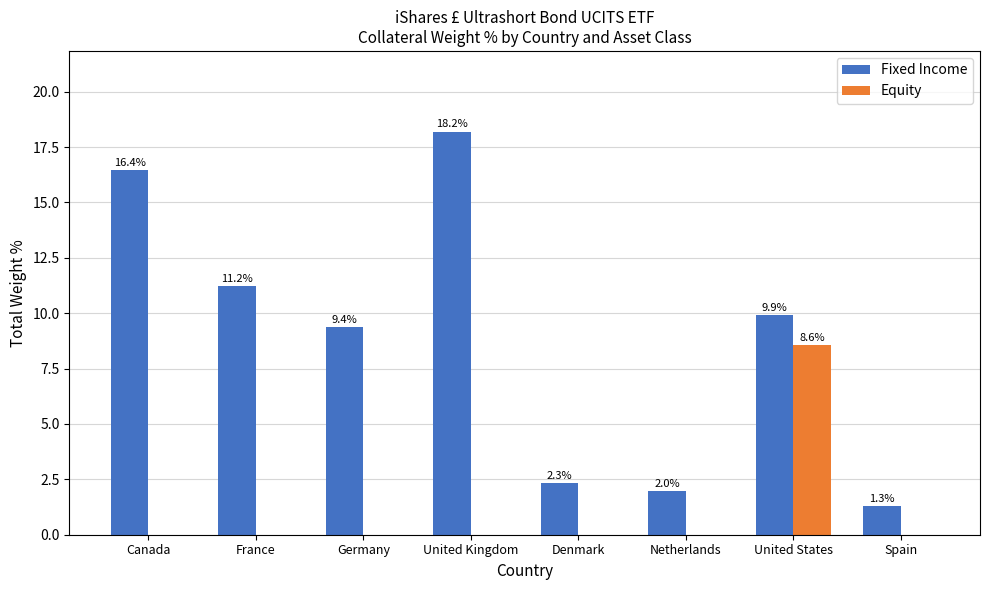

The value of Equity at Denmark is 0.0. True or false?

True